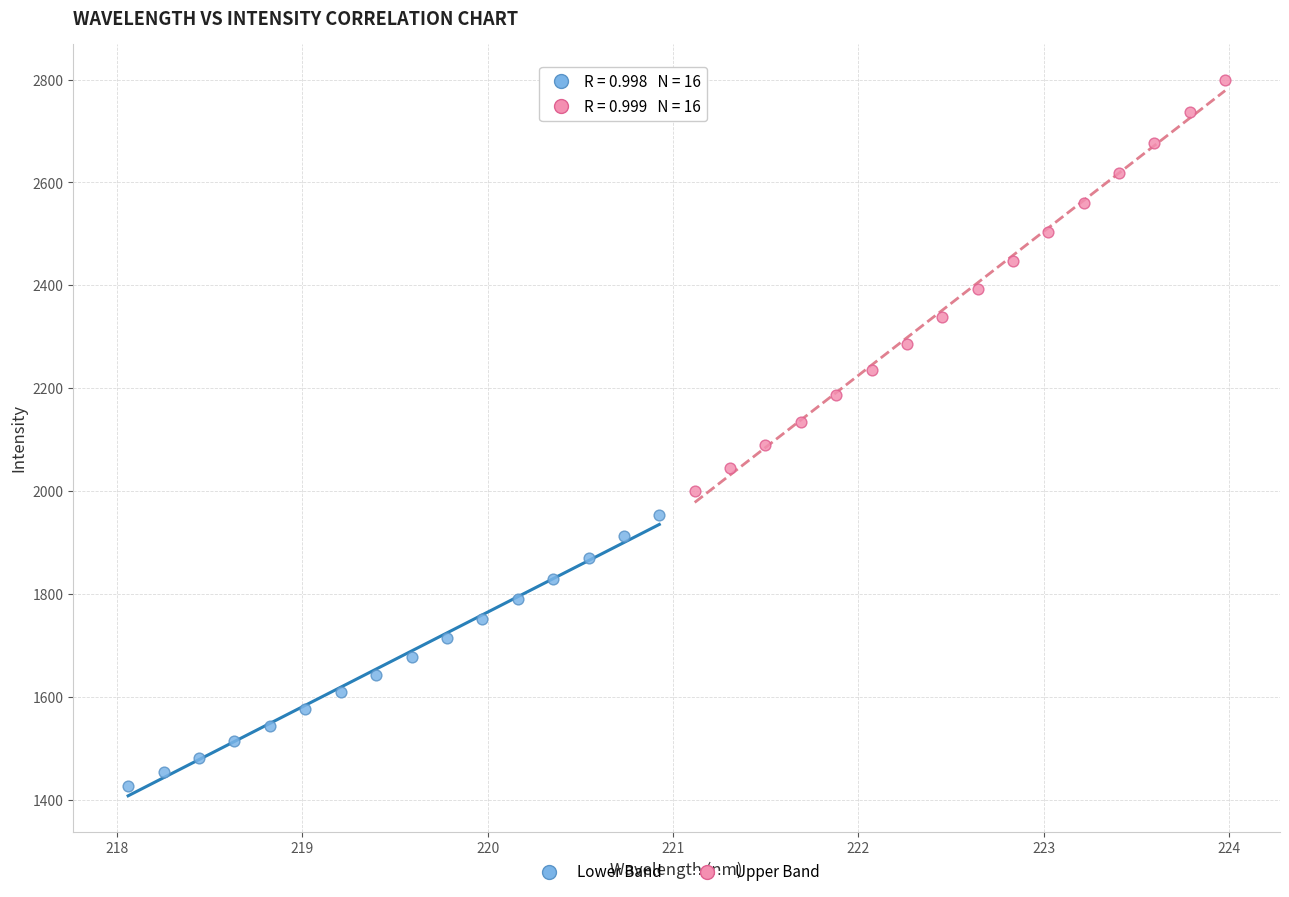

Which series has the largest Y range (max minus min)?

Upper Band